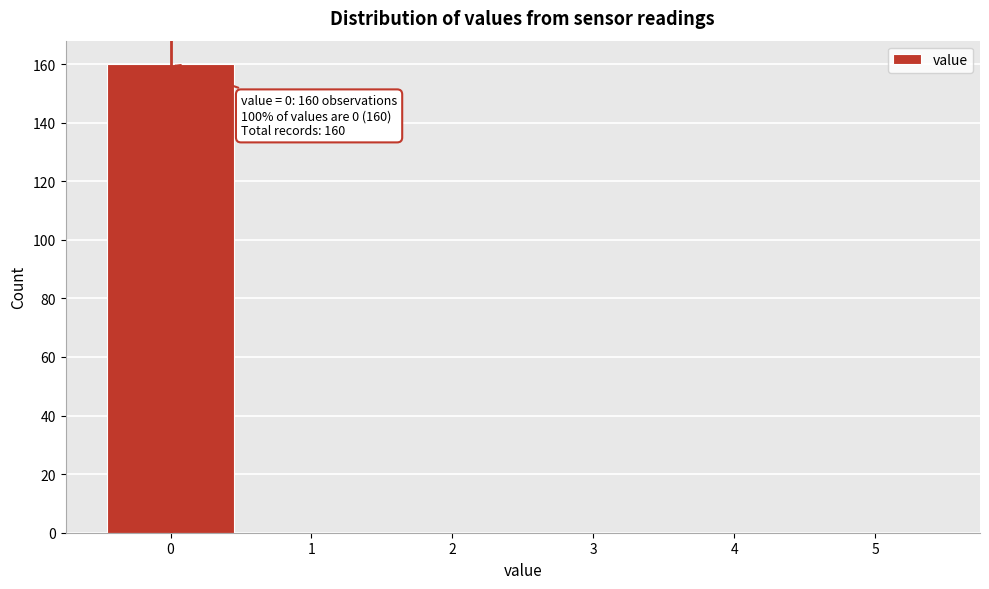

Over which range of the x-axis is the bar tallest?

-0.5 to 0.5